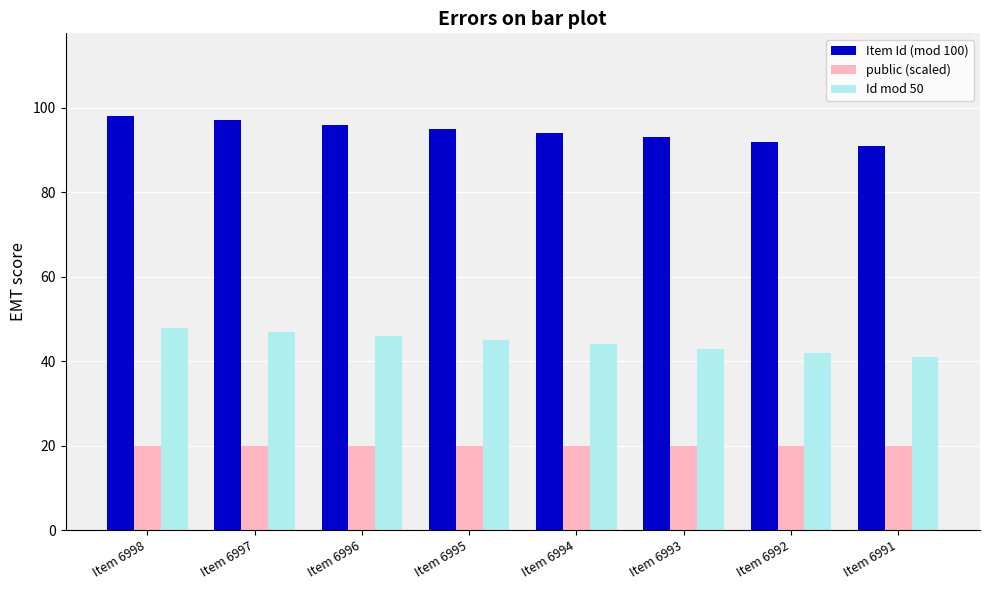

What is the sum of the Item Id (mod 100) values at Item 6994 and Item 6993?

187